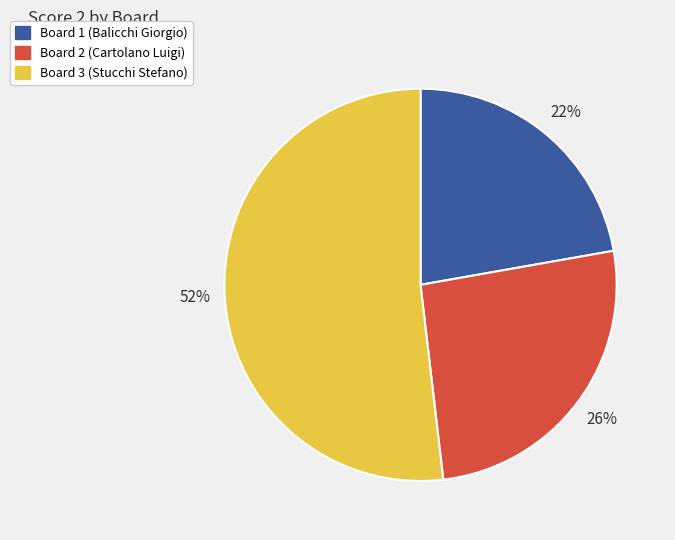

Does Board 3 (Stucchi Stefano) represent more than half of the total?

Yes